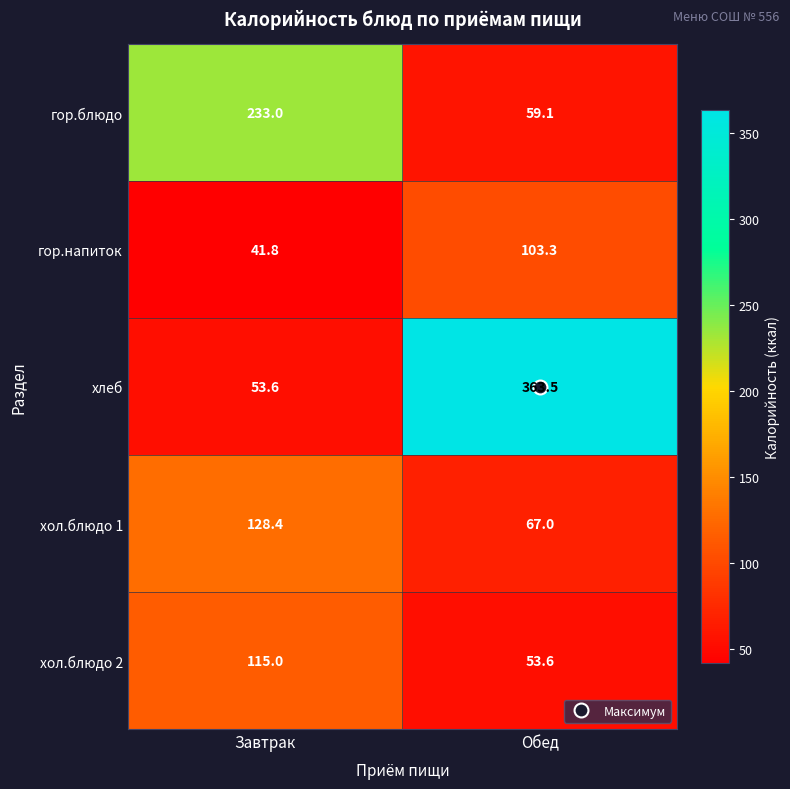

How many distinct data groups are displayed?

5